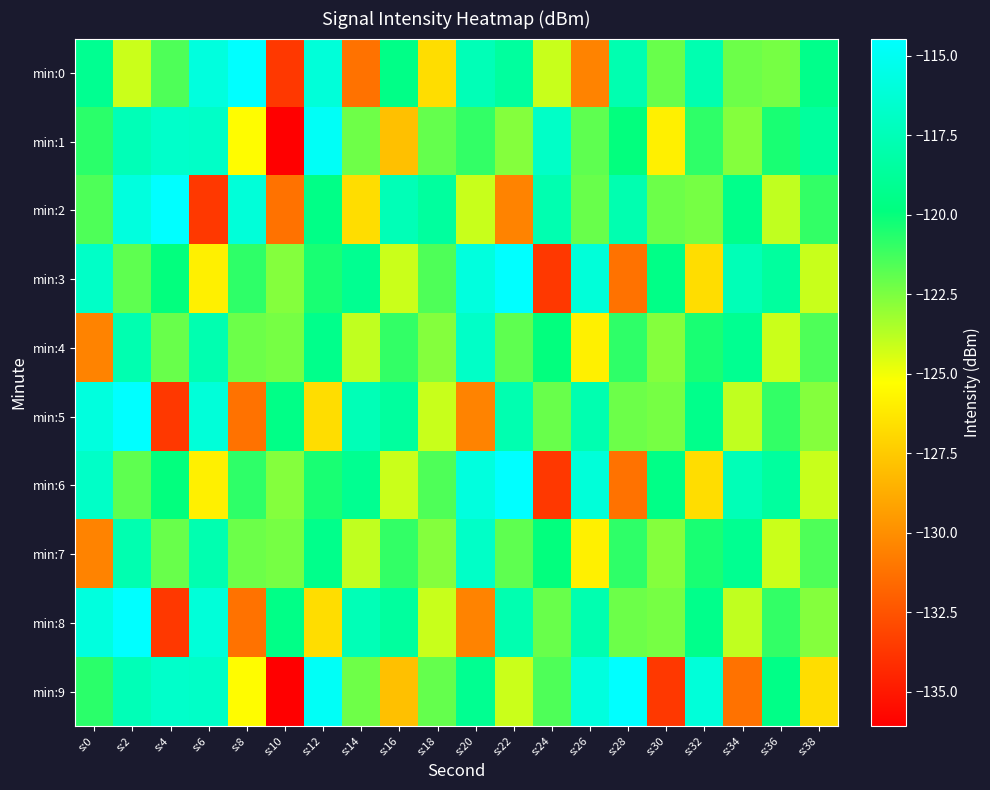

Reading left to right, what are all the values shown in this chart?

min:0: s:0=-119.1	s:2=-124.2	s:4=-121.5	s:6=-115.9	s:8=-114.5	s:10=-133.7	s:12=-116.1	s:14=-131.2	s:16=-119.6	s:18=-126.7	s:20=-117.5	s:22=-118.6	s:24=-124.1	s:26=-130.5	s:28=-117.8	s:30=-122.1	s:32=-117.8	s:34=-122.2	s:36=-122.4	s:38=-119.4
min:1: s:0=-120.8	s:2=-117.5	s:4=-116.7	s:6=-116.9	s:8=-125.4	s:10=-136.1	s:12=-114.8	s:14=-122.2	s:16=-127.9	s:18=-122.0	s:20=-120.9	s:22=-122.7	s:24=-116.8	s:26=-121.9	s:28=-119.9	s:30=-125.9	s:32=-120.9	s:34=-122.7	s:36=-120.4	s:38=-118.6
min:2: s:0=-121.5	s:2=-115.9	s:4=-114.5	s:6=-133.7	s:8=-116.1	s:10=-131.2	s:12=-119.6	s:14=-126.7	s:16=-117.5	s:18=-118.6	s:20=-124.1	s:22=-130.5	s:24=-117.8	s:26=-122.1	s:28=-117.8	s:30=-122.2	s:32=-122.4	s:34=-119.4	s:36=-123.9	s:38=-120.9
min:3: s:0=-116.8	s:2=-121.9	s:4=-119.9	s:6=-125.9	s:8=-120.9	s:10=-122.7	s:12=-120.4	s:14=-119.1	s:16=-124.2	s:18=-121.5	s:20=-115.9	s:22=-114.5	s:24=-133.7	s:26=-116.1	s:28=-131.2	s:30=-119.6	s:32=-126.7	s:34=-117.5	s:36=-118.6	s:38=-124.1
min:4: s:0=-130.5	s:2=-117.8	s:4=-122.1	s:6=-117.8	s:8=-122.2	s:10=-122.4	s:12=-119.4	s:14=-123.9	s:16=-120.9	s:18=-122.7	s:20=-116.8	s:22=-121.9	s:24=-119.9	s:26=-125.9	s:28=-120.9	s:30=-122.7	s:32=-120.4	s:34=-119.1	s:36=-124.2	s:38=-121.5
min:5: s:0=-115.9	s:2=-114.5	s:4=-133.7	s:6=-116.1	s:8=-131.2	s:10=-119.6	s:12=-126.7	s:14=-117.5	s:16=-118.6	s:18=-124.1	s:20=-130.5	s:22=-117.8	s:24=-122.1	s:26=-117.8	s:28=-122.2	s:30=-122.4	s:32=-119.4	s:34=-123.9	s:36=-120.9	s:38=-122.7
min:6: s:0=-116.8	s:2=-121.9	s:4=-119.9	s:6=-125.9	s:8=-120.9	s:10=-122.7	s:12=-120.4	s:14=-119.1	s:16=-124.2	s:18=-121.5	s:20=-115.9	s:22=-114.5	s:24=-133.7	s:26=-116.1	s:28=-131.2	s:30=-119.6	s:32=-126.7	s:34=-117.5	s:36=-118.6	s:38=-124.1
min:7: s:0=-130.5	s:2=-117.8	s:4=-122.1	s:6=-117.8	s:8=-122.2	s:10=-122.4	s:12=-119.4	s:14=-123.9	s:16=-120.9	s:18=-122.7	s:20=-116.8	s:22=-121.9	s:24=-119.9	s:26=-125.9	s:28=-120.9	s:30=-122.7	s:32=-120.4	s:34=-119.1	s:36=-124.2	s:38=-121.5
min:8: s:0=-115.9	s:2=-114.5	s:4=-133.7	s:6=-116.1	s:8=-131.2	s:10=-119.6	s:12=-126.7	s:14=-117.5	s:16=-118.6	s:18=-124.1	s:20=-130.5	s:22=-117.8	s:24=-122.1	s:26=-117.8	s:28=-122.2	s:30=-122.4	s:32=-119.4	s:34=-123.9	s:36=-120.9	s:38=-122.7
min:9: s:0=-120.8	s:2=-117.5	s:4=-116.7	s:6=-116.9	s:8=-125.4	s:10=-136.1	s:12=-114.8	s:14=-122.2	s:16=-127.9	s:18=-122.0	s:20=-119.1	s:22=-124.2	s:24=-121.5	s:26=-115.9	s:28=-114.5	s:30=-133.7	s:32=-116.1	s:34=-131.2	s:36=-119.6	s:38=-126.7